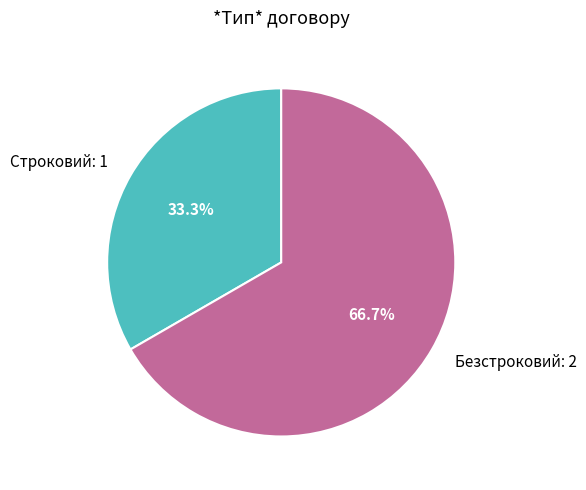

The Безстроковий slice represents 79% of the pie. True or false?

False